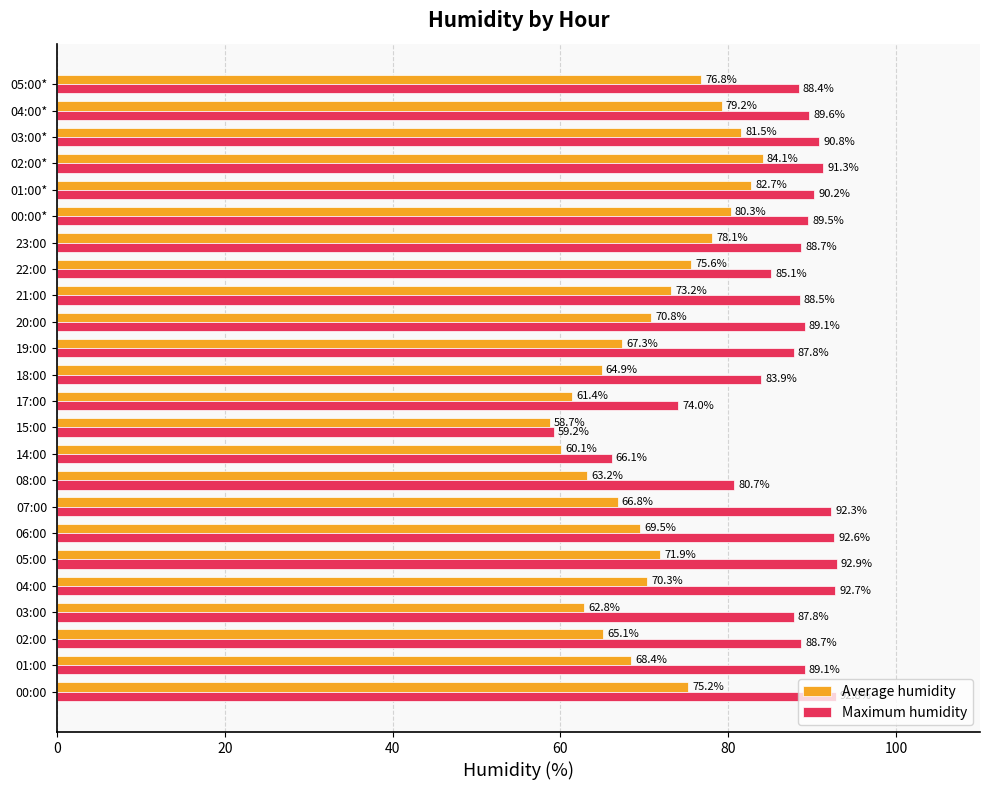

True or false: Average humidity has a value of 71.9 at 05:00.

True